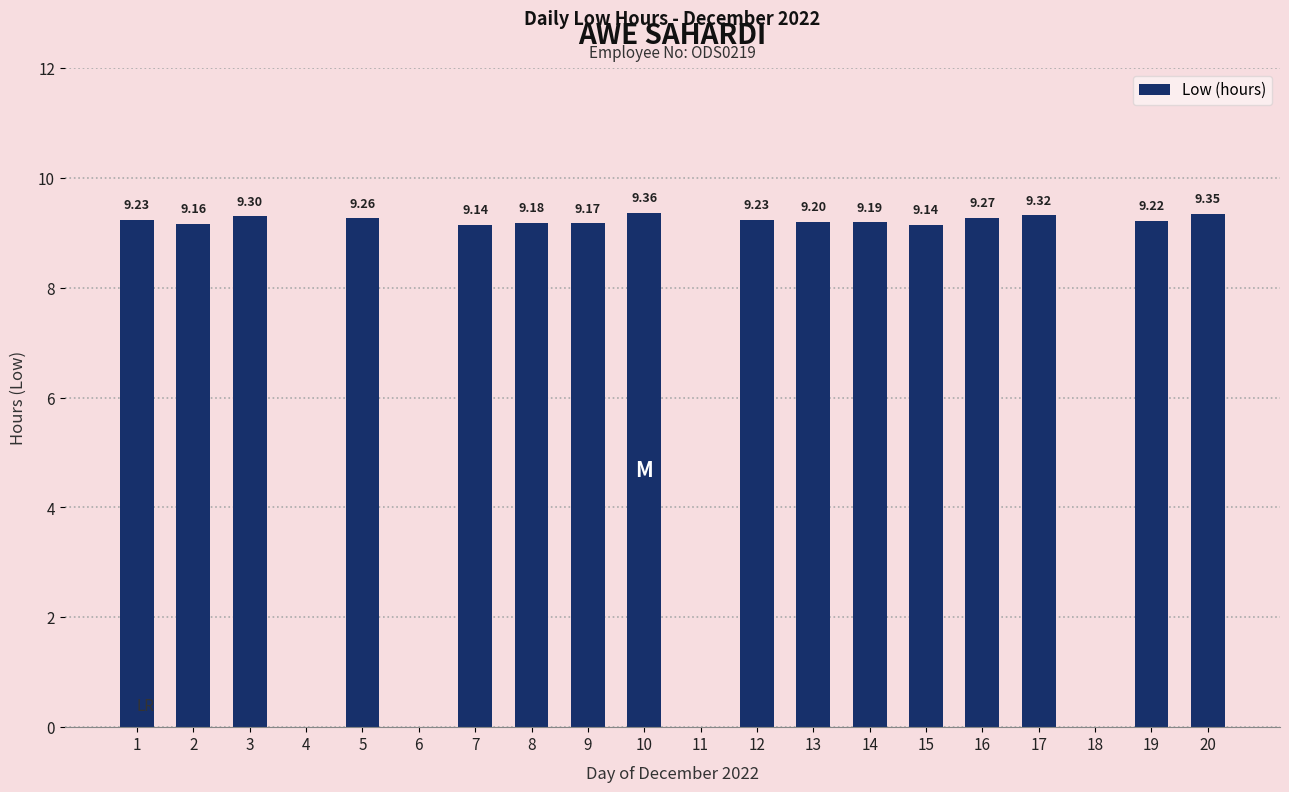

What is the sum of all values?

147.7